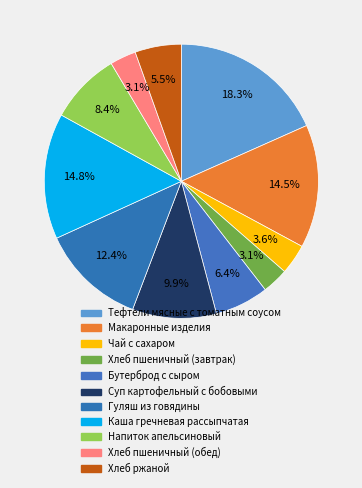

Is there a majority slice in this chart?

No